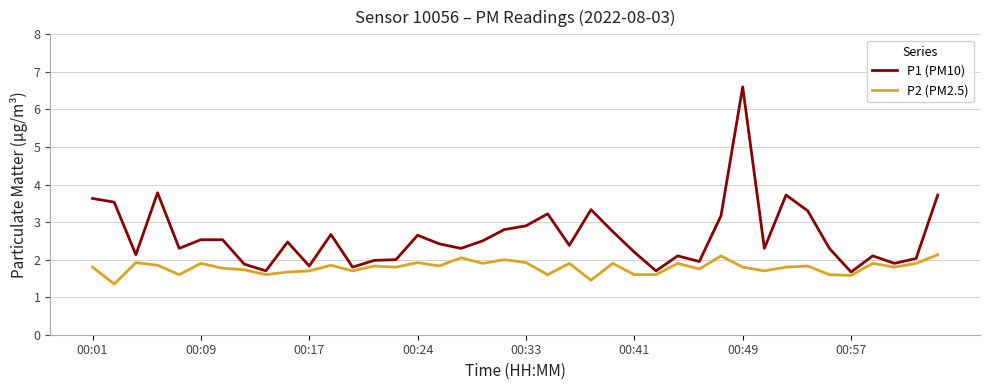

What are all the series names shown in the legend?

P1 (PM10), P2 (PM2.5)